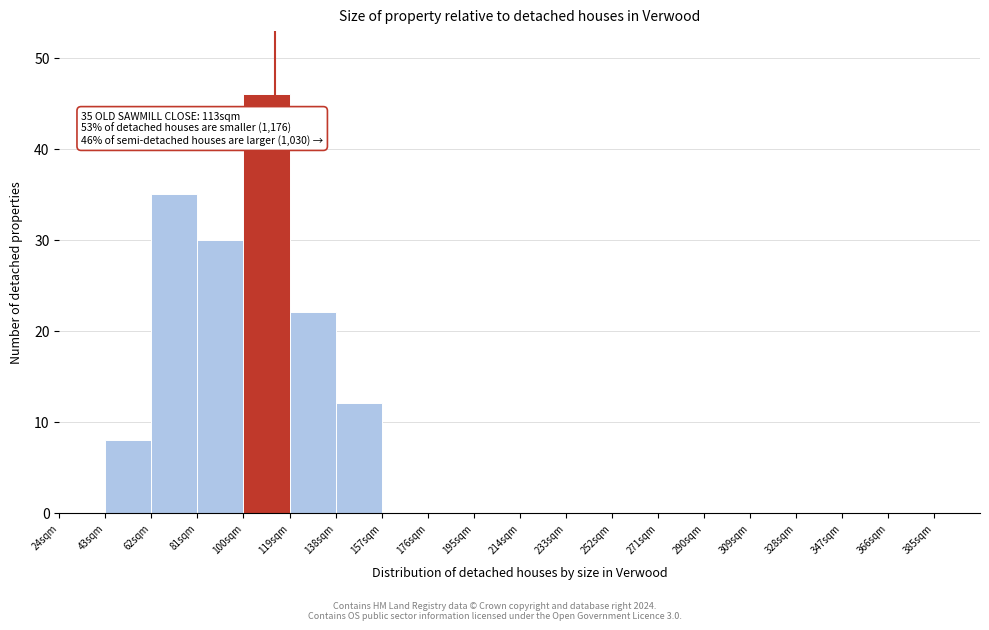

Which range on the x-axis has the tallest bar?

100 to 119